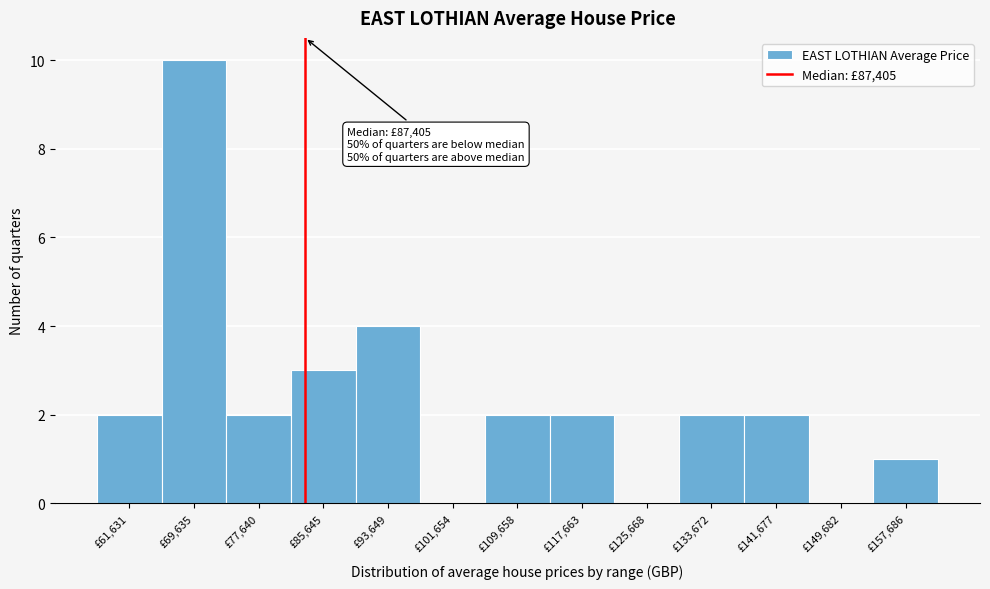

Reading right to left, list all the values displayed in this chart.

£157,686=1	£149,682=0	£141,677=2	£133,672=2	£125,668=0	£117,663=2	£109,658=2	£101,654=0	£93,649=4	£85,645=3	£77,640=2	£69,635=10	£61,631=2